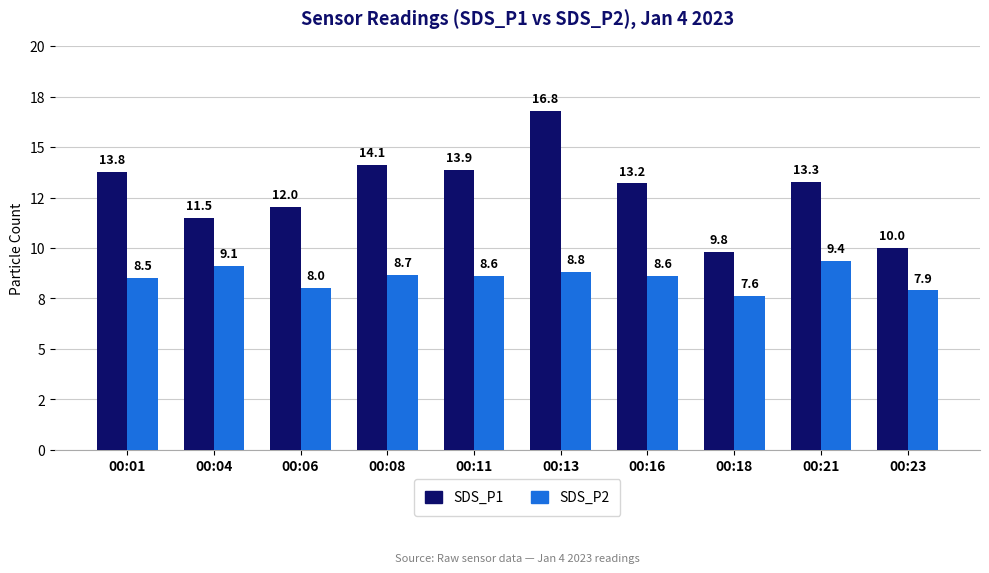

At 00:11, list the series in order from largest to smallest.

SDS_P1, SDS_P2